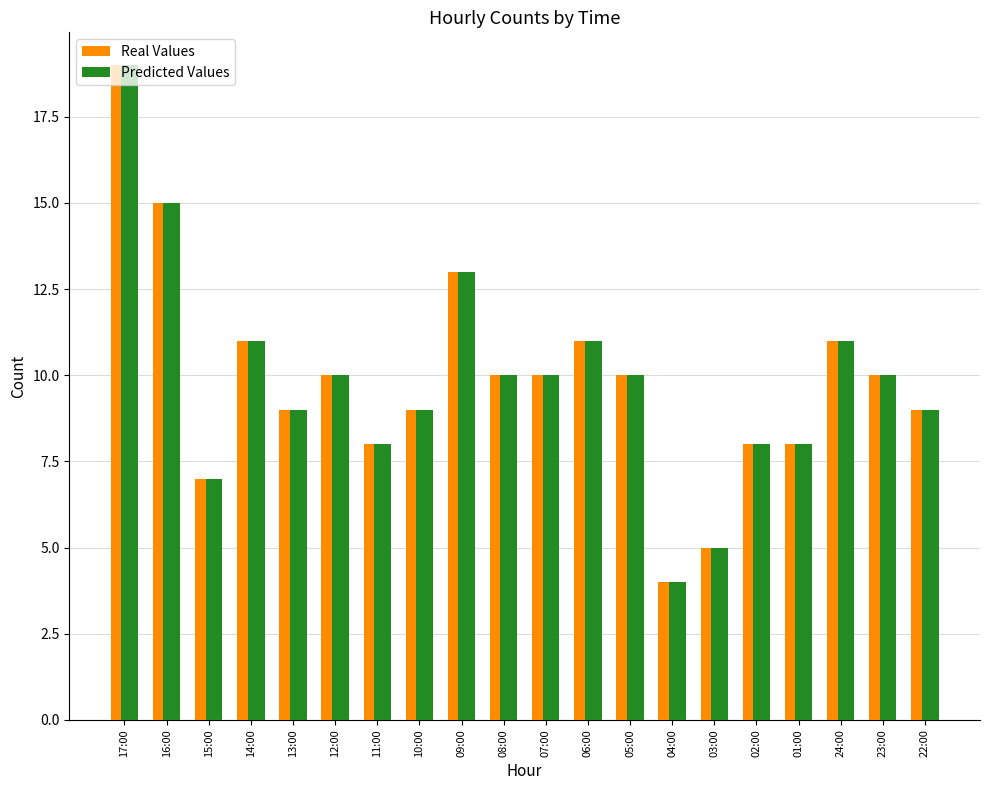

What is the label of the 5th bar from the left?

13:00